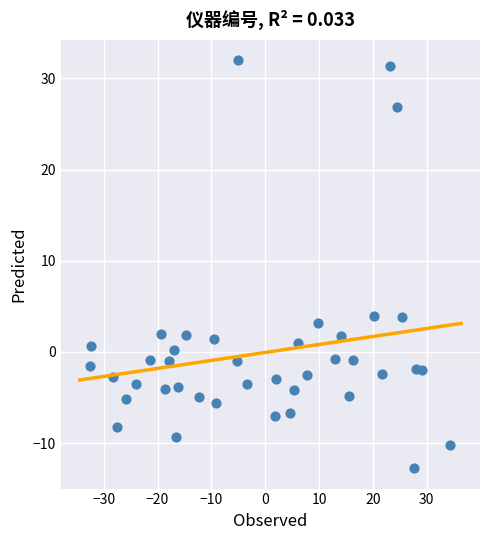

What is the range of Y values (max minus min)?

44.8